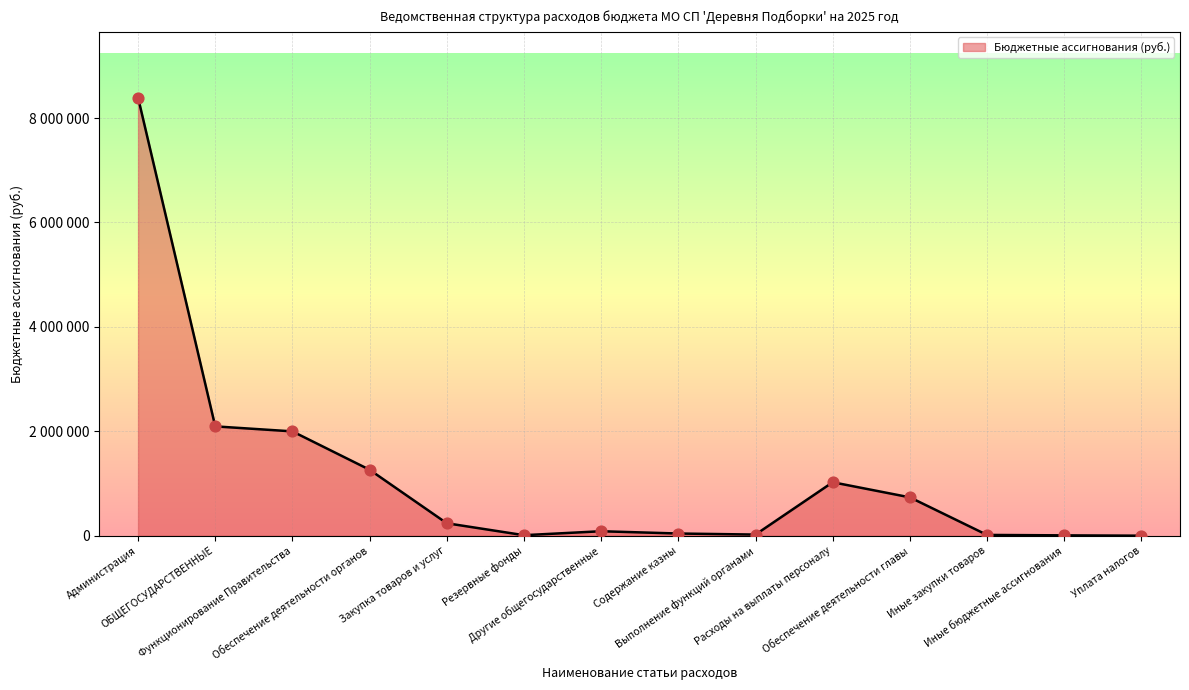

What is the change in value from Обеспечение деятельности органов to Иные бюджетные ассигнования?

-1256566.0